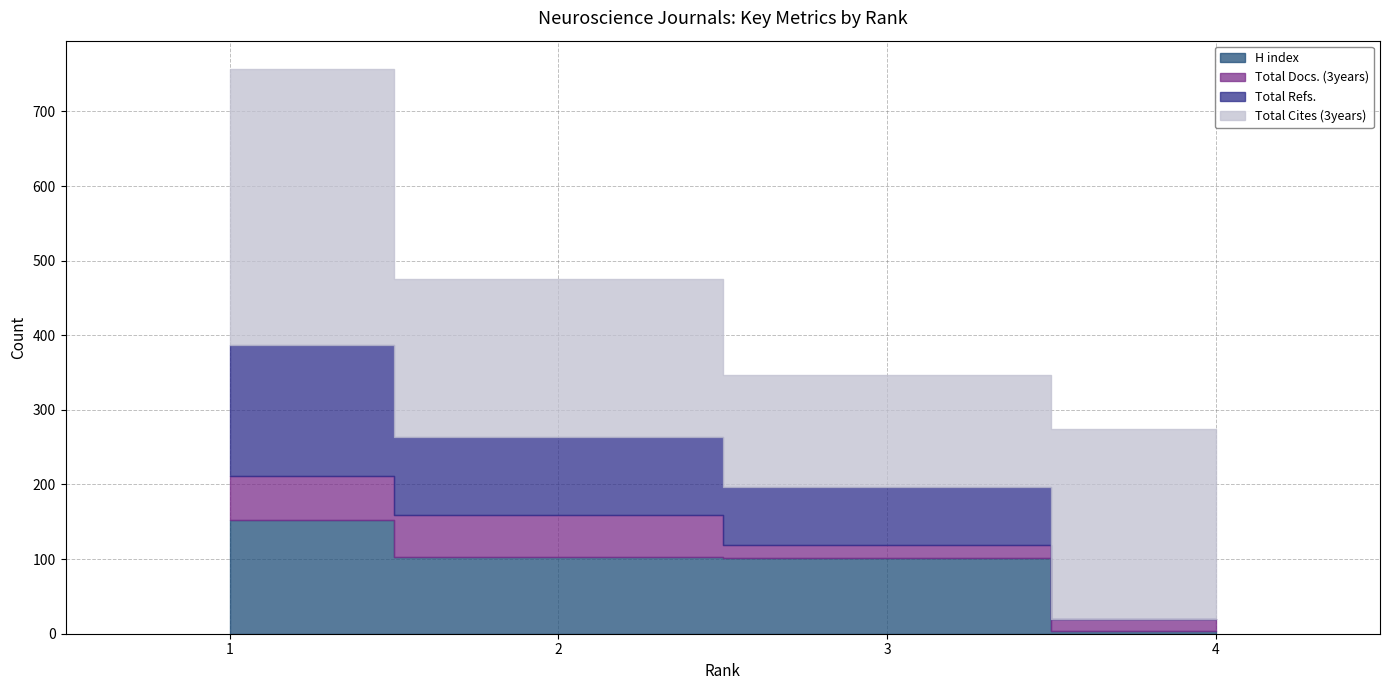

In Total Cites (3years), how many points are lower than both neighbors (excluding endpoints)?

1